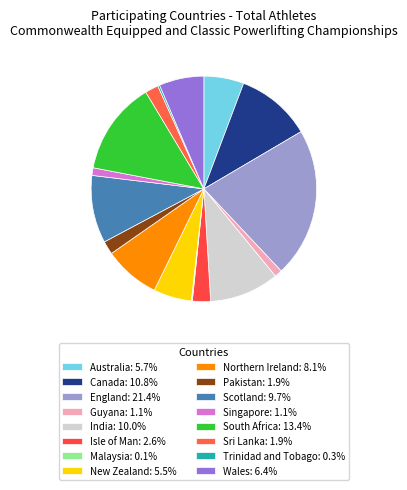

What is the largest slice in the pie chart?

England